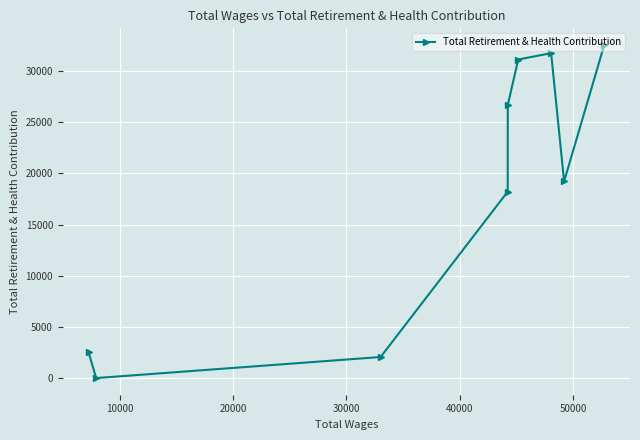

What is the sum of all values?

164197